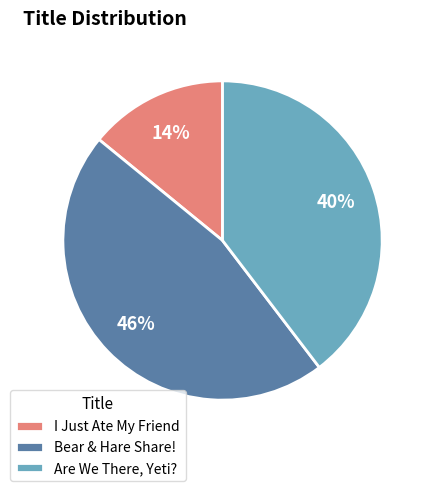

Combined, do Bear & Hare Share! and I Just Ate My Friend account for over 50%?

Yes